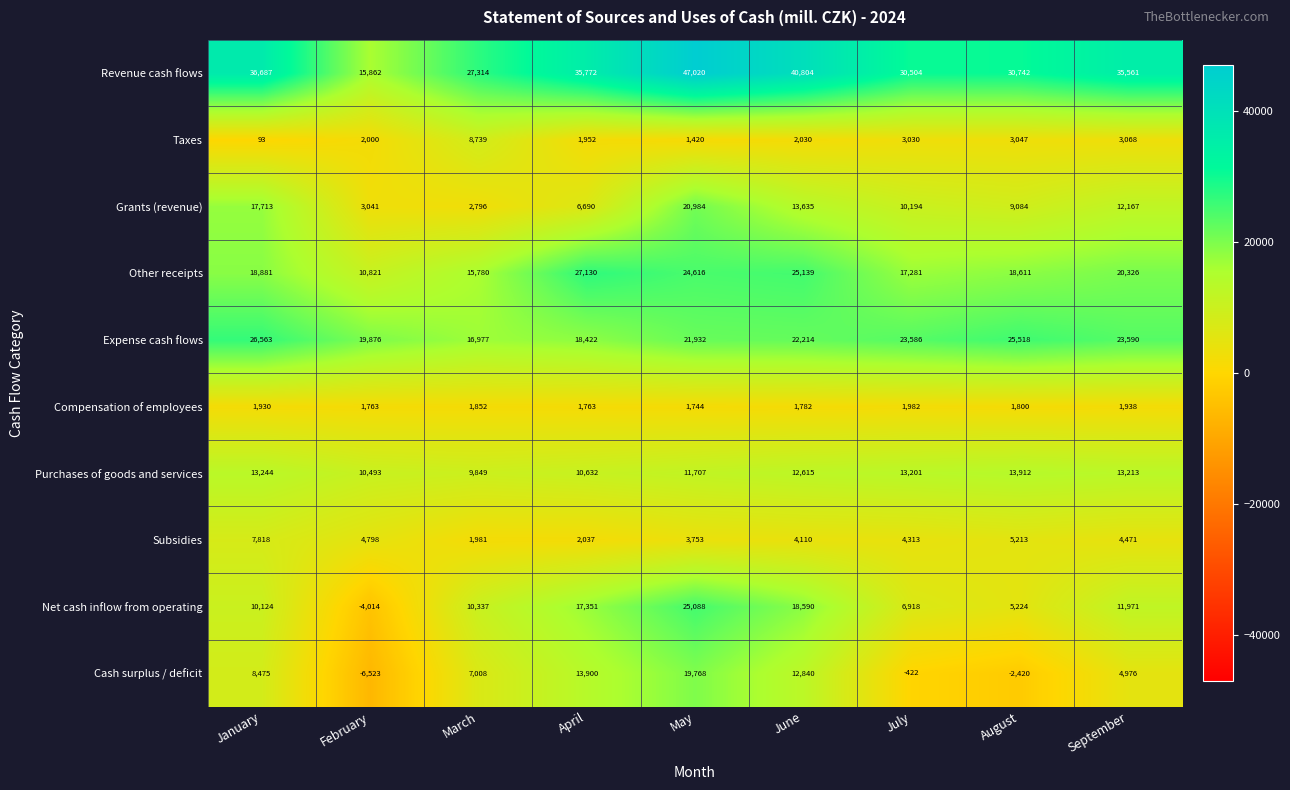

What is the difference between the Grants (revenue) values at March and August?

6288